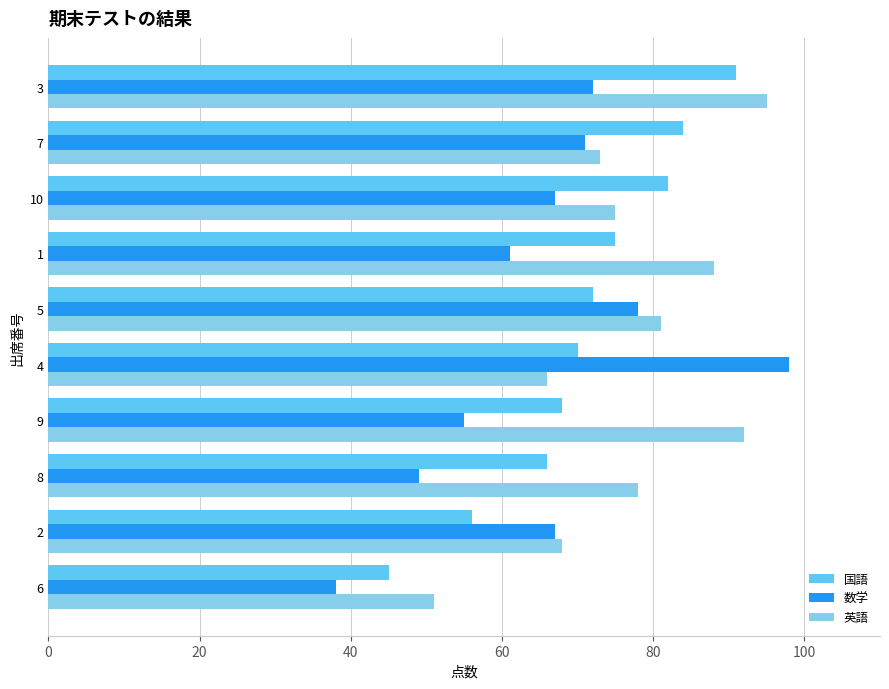

What is the maximum value shown in the chart?

98